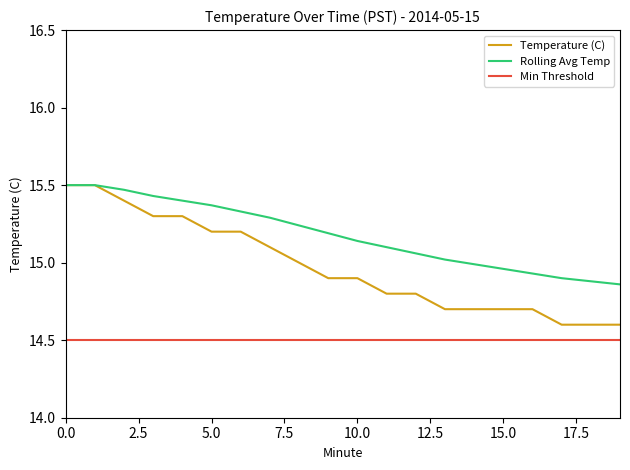

List the series in order of their overall mean, highest first.

Rolling Avg Temp, Temperature (C), Min Threshold